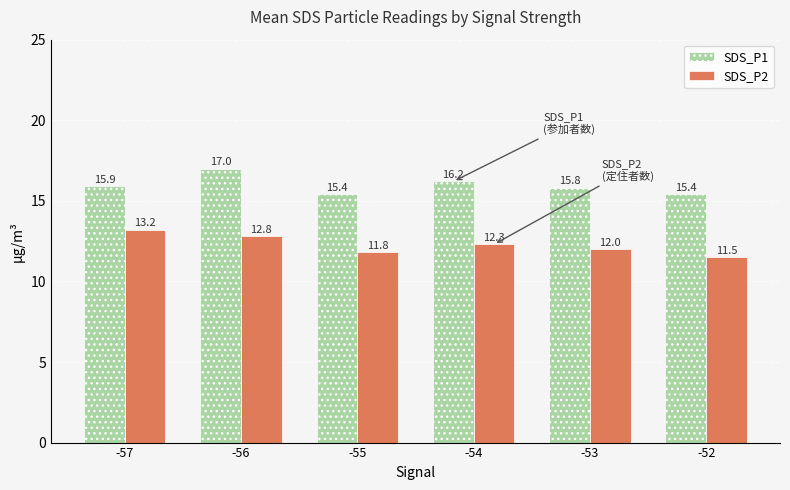

Reading right to left, list all the values displayed in this chart.

SDS_P1: 15.4	15.8	16.2	15.4	17.0	15.9
SDS_P2: 11.5	12.0	12.3	11.8	12.8	13.2